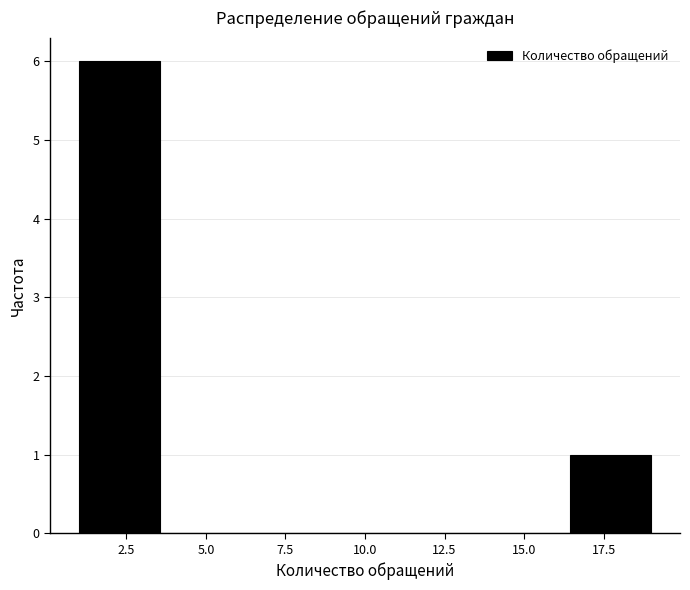

Reading left to right, transcribe this chart: for each bar, give the range it covers on the x-axis and its height. Neither the bar edges nor the heights are printed on the chart, so give them approximately, as read against the axes.

1.0 to 3.5: 6
3.5 to 6.0: 0
6.0 to 8.5: 0
8.5 to 11.5: 0
11.5 to 14.0: 0
14.0 to 16.5: 0
16.5 to 19.0: 1